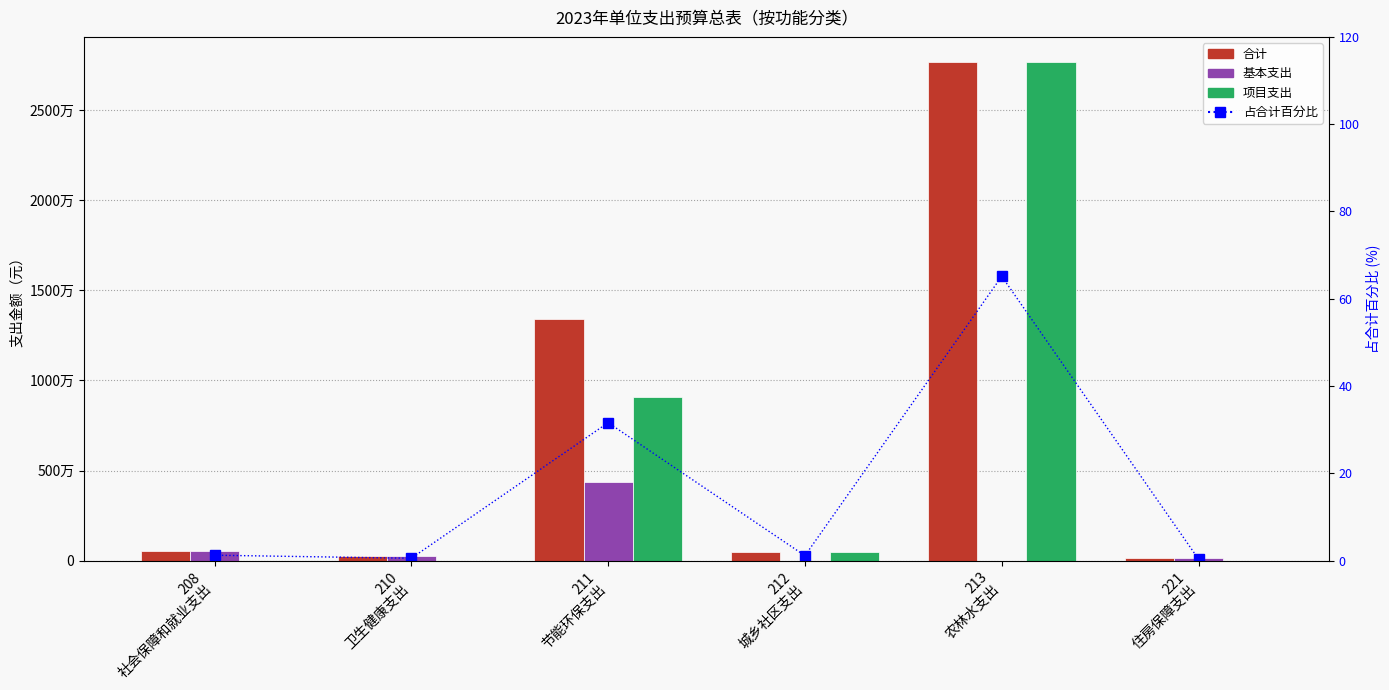

List the labels in order of 项目支出 value, smallest first.

208
社会保障和就业支出, 210
卫生健康支出, 221
住房保障支出, 212
城乡社区支出, 211
节能环保支出, 213
农林水支出